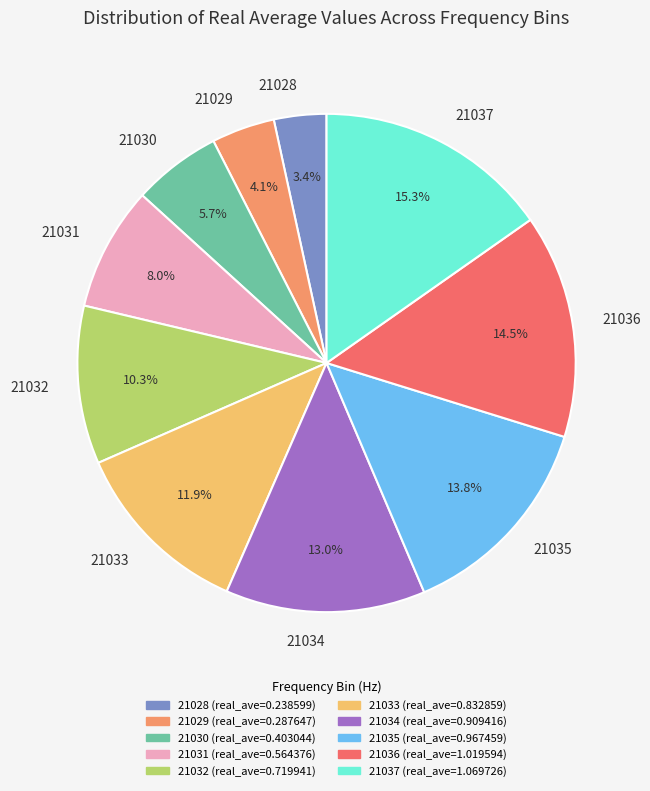

To the nearest percent, what portion does 21037 represent?

15%